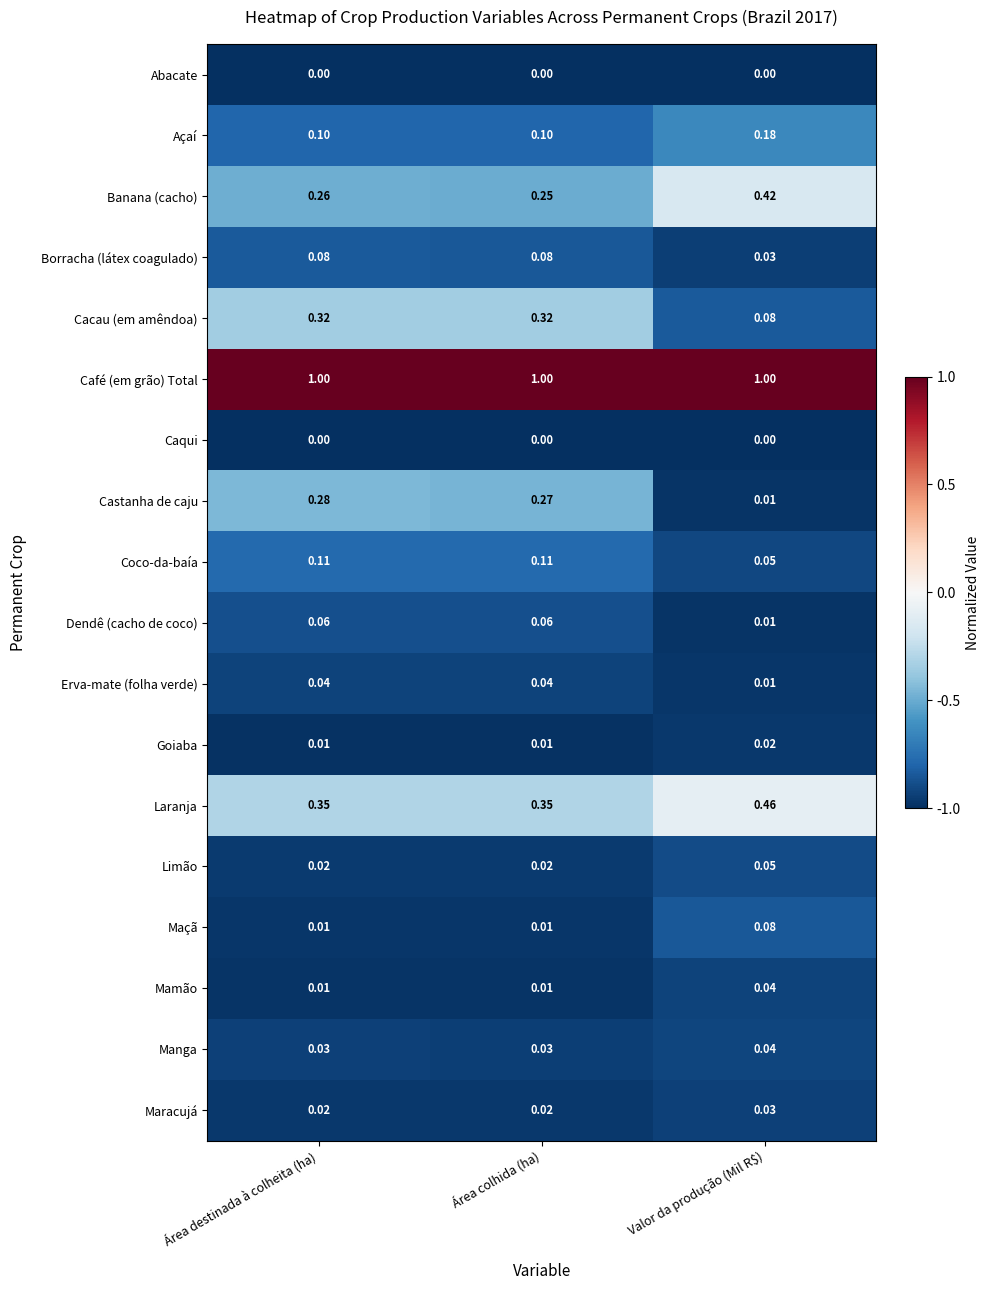

At which category is the sum across all series the highest?

Área destinada à colheita (ha)